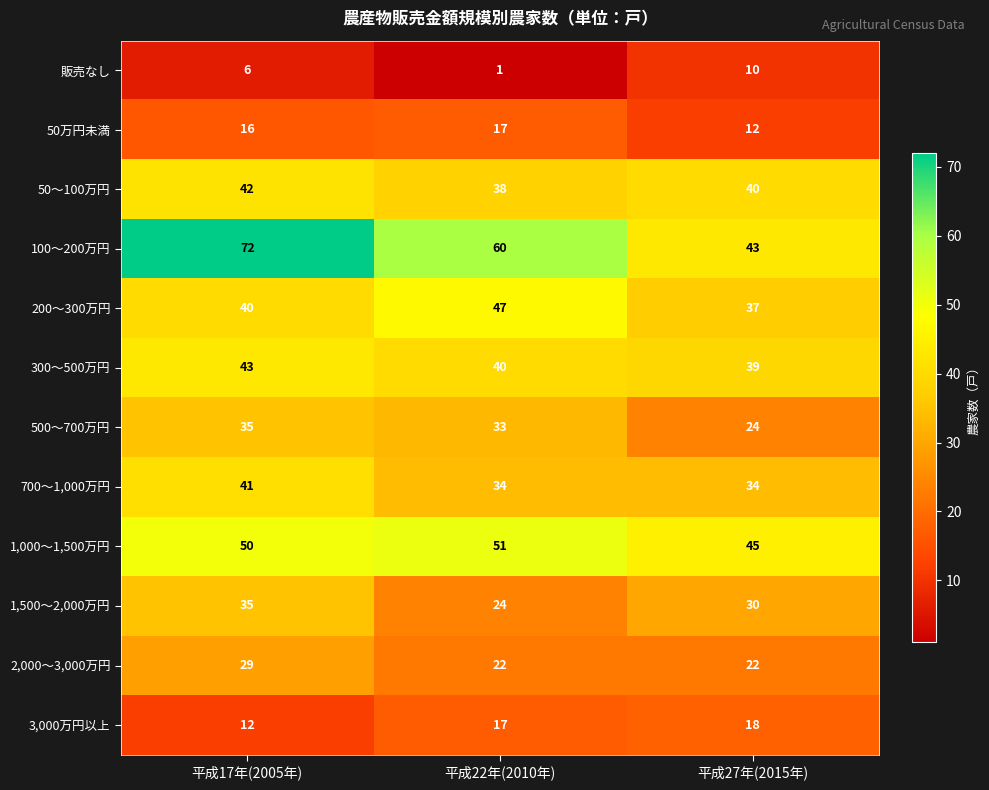

List the labels in order of 500～700万円 value, smallest first.

平成27年(2015年), 平成22年(2010年), 平成17年(2005年)